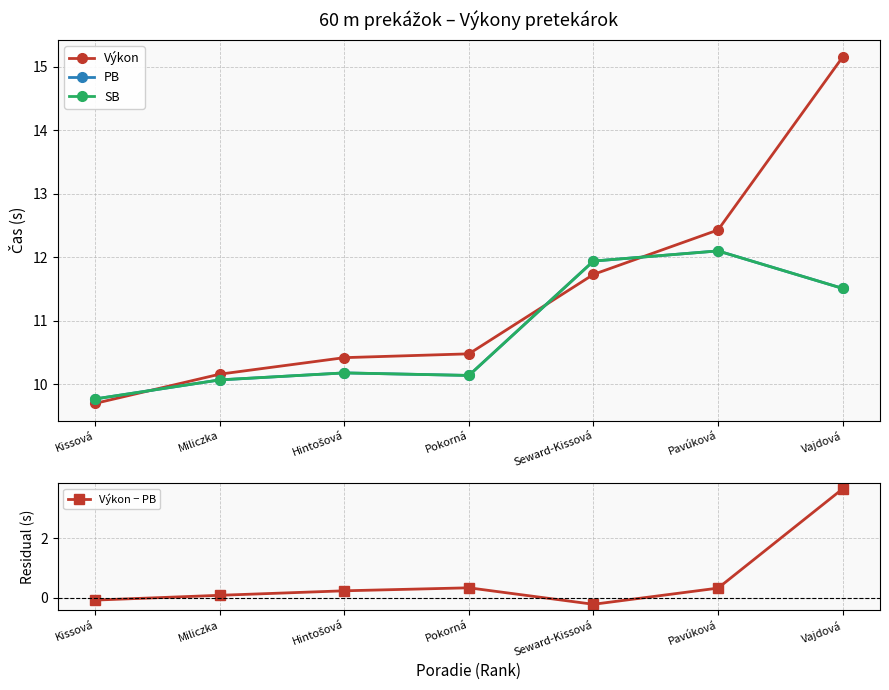

What is the maximum value shown in the chart?

15.2